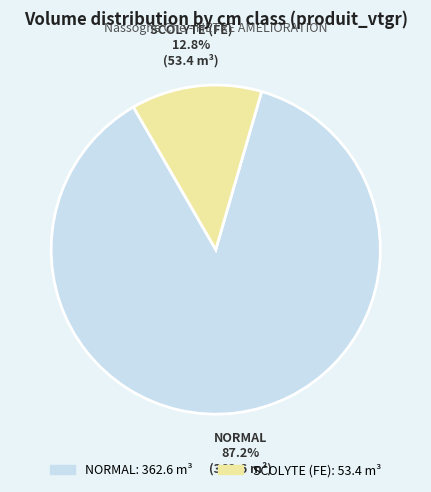

Is there a majority slice in this chart?

Yes